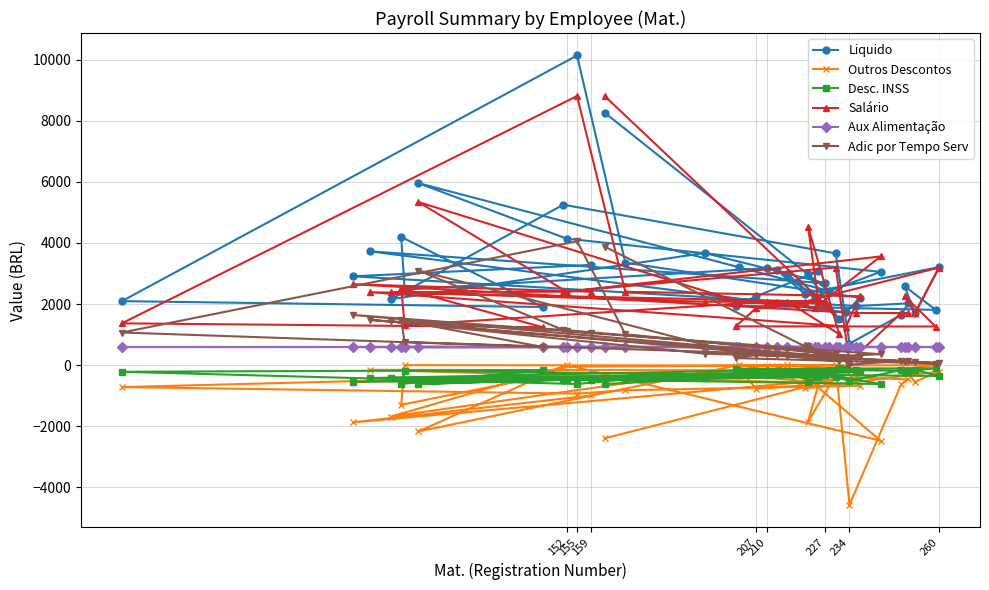

Which series has the widest spread of values?

Liquido